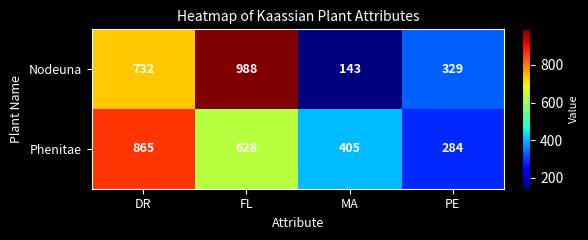

Reading left to right, what are all the values shown in this chart?

Nodeuna: DR=732	FL=988	MA=143	PE=329
Phenitae: DR=865	FL=628	MA=405	PE=284